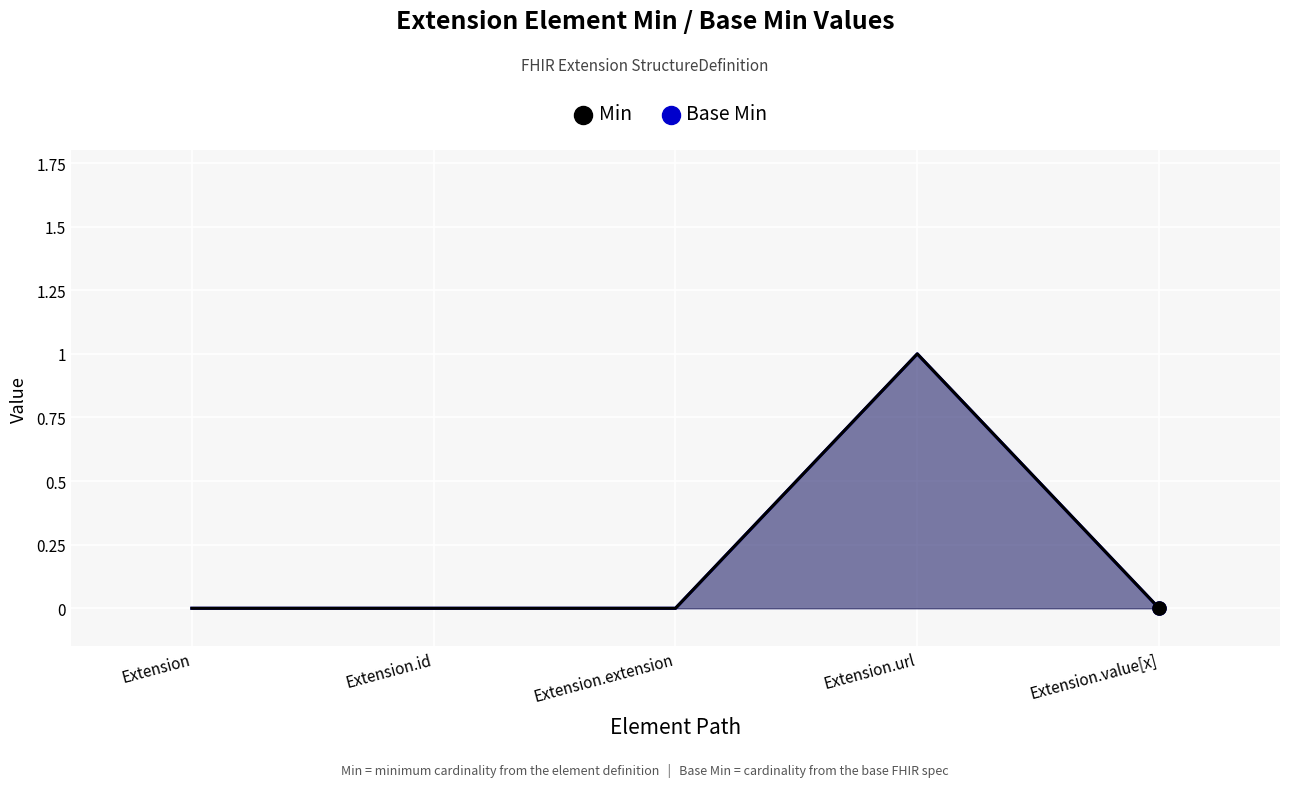

Which series contains the lowest Y value?

Min